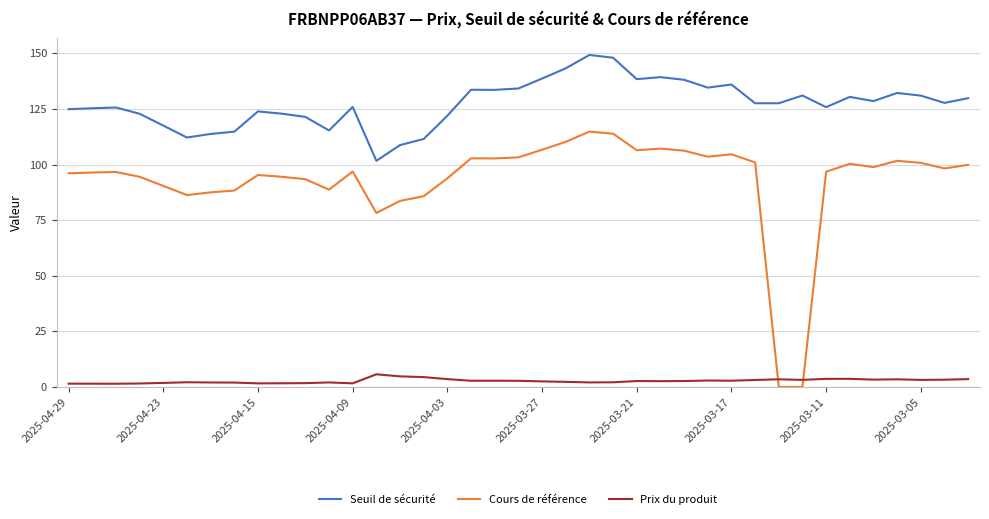

True or false: Cours de référence and Seuil de sécurité cross at least once.

False